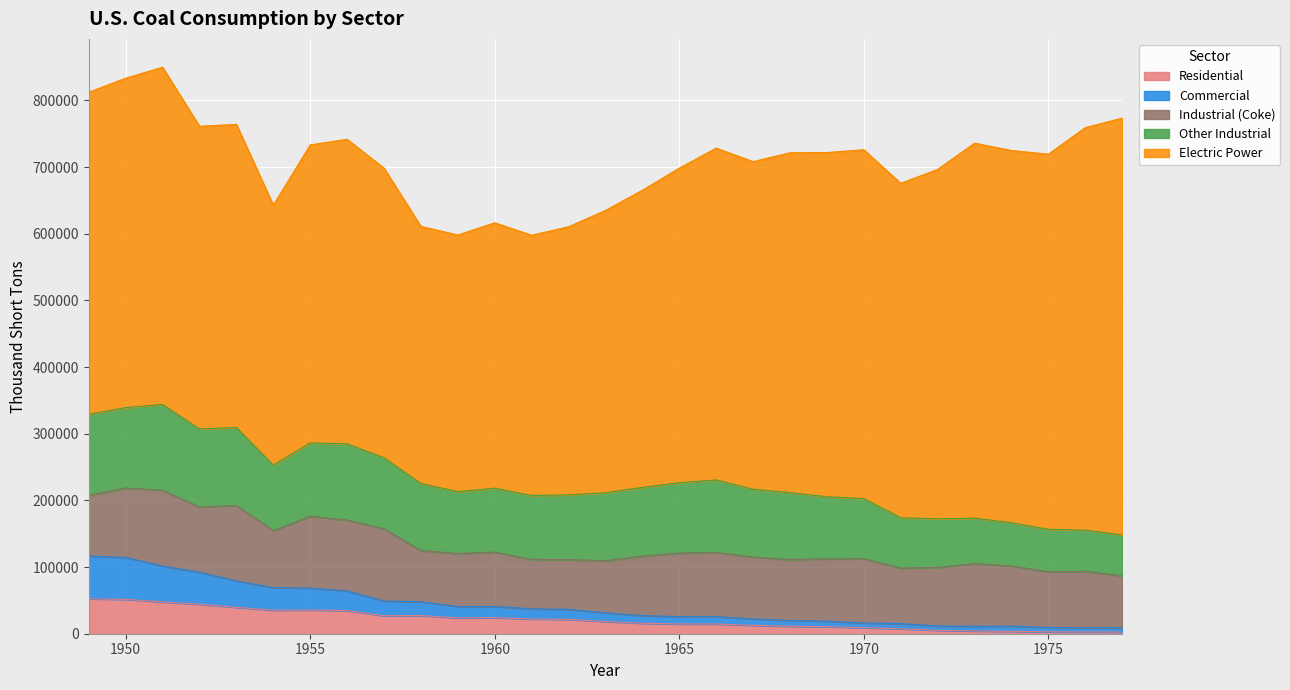

Where is the first local maximum for Industrial (Coke)?

1951